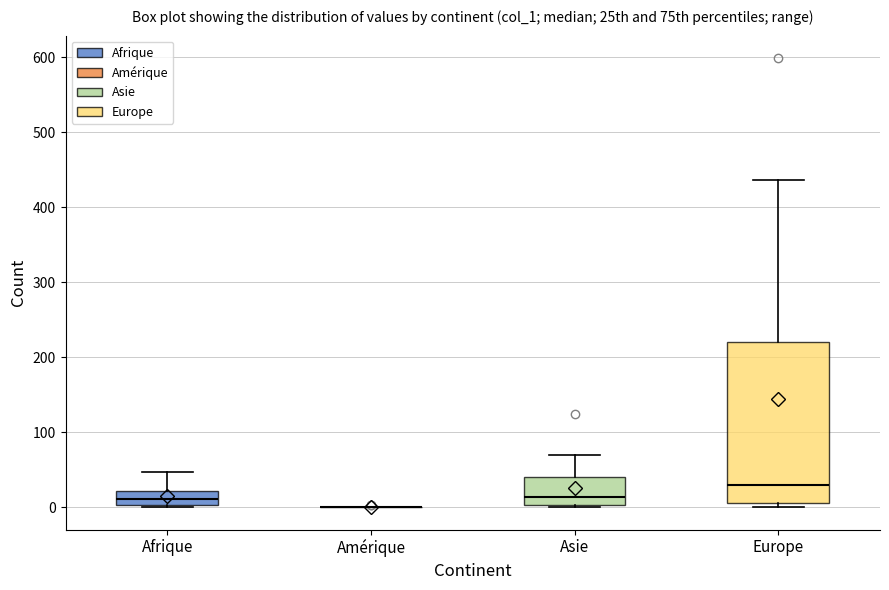

Which box is the tallest, from its lower edge to its upper edge?

Europe